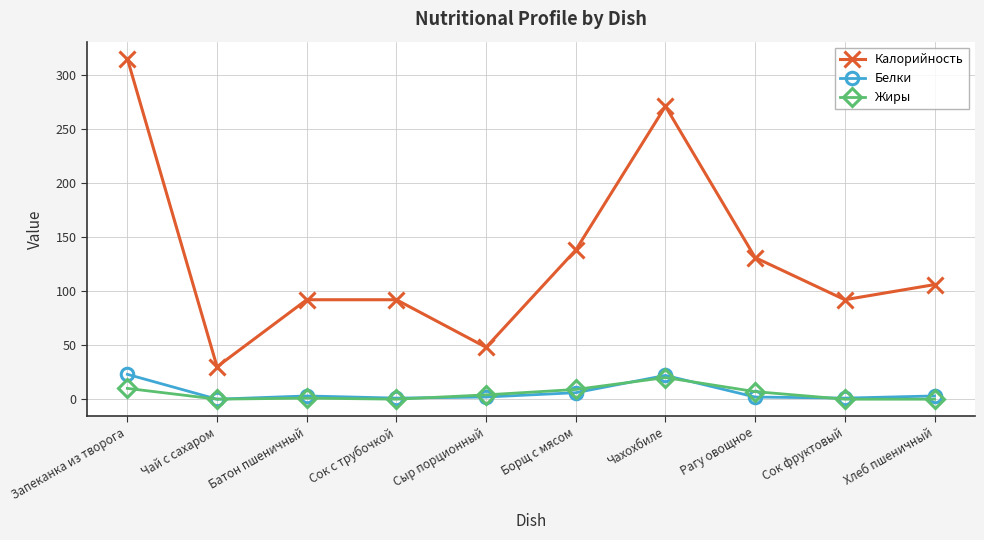

At how many categories does at least one series exceed 246?

2